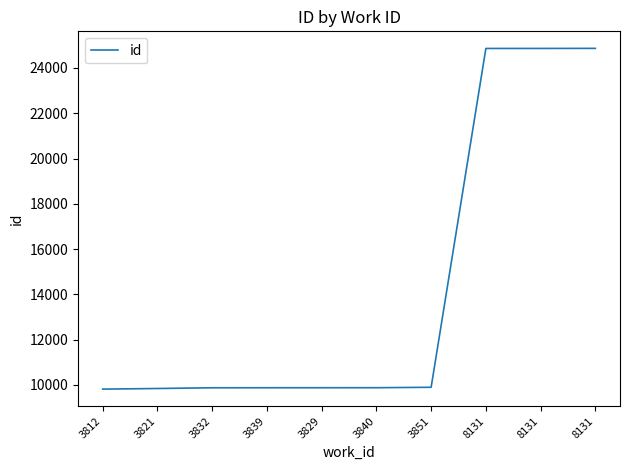

How many lines are shown in the chart?

1